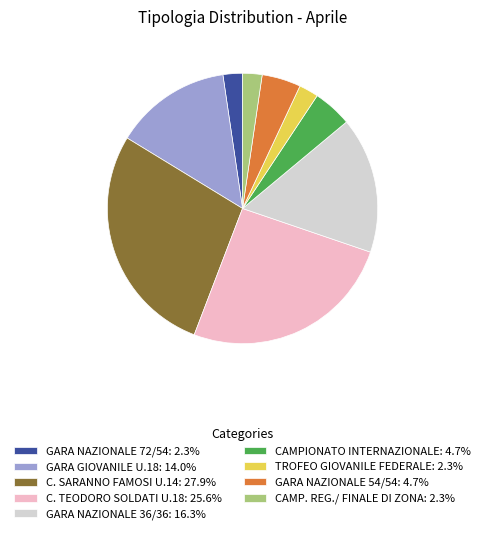

Do C. SARANNO FAMOSI U.14: 27.9% and TROFEO GIOVANILE FEDERALE: 2.3% together represent more than half of the pie?

No